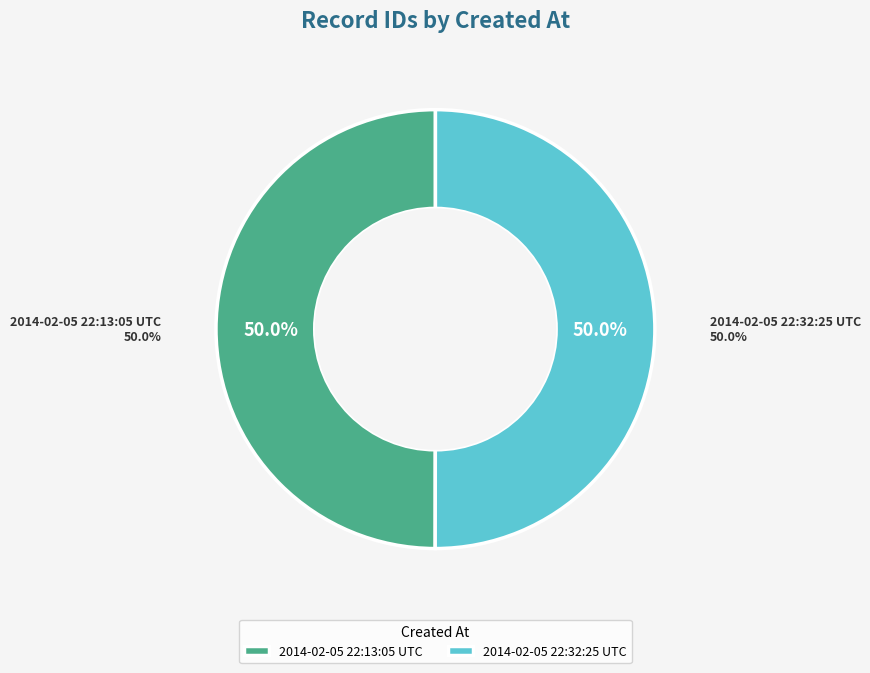

The 2014-02-05 22:13:05 UTC slice represents 43% of the pie. True or false?

False